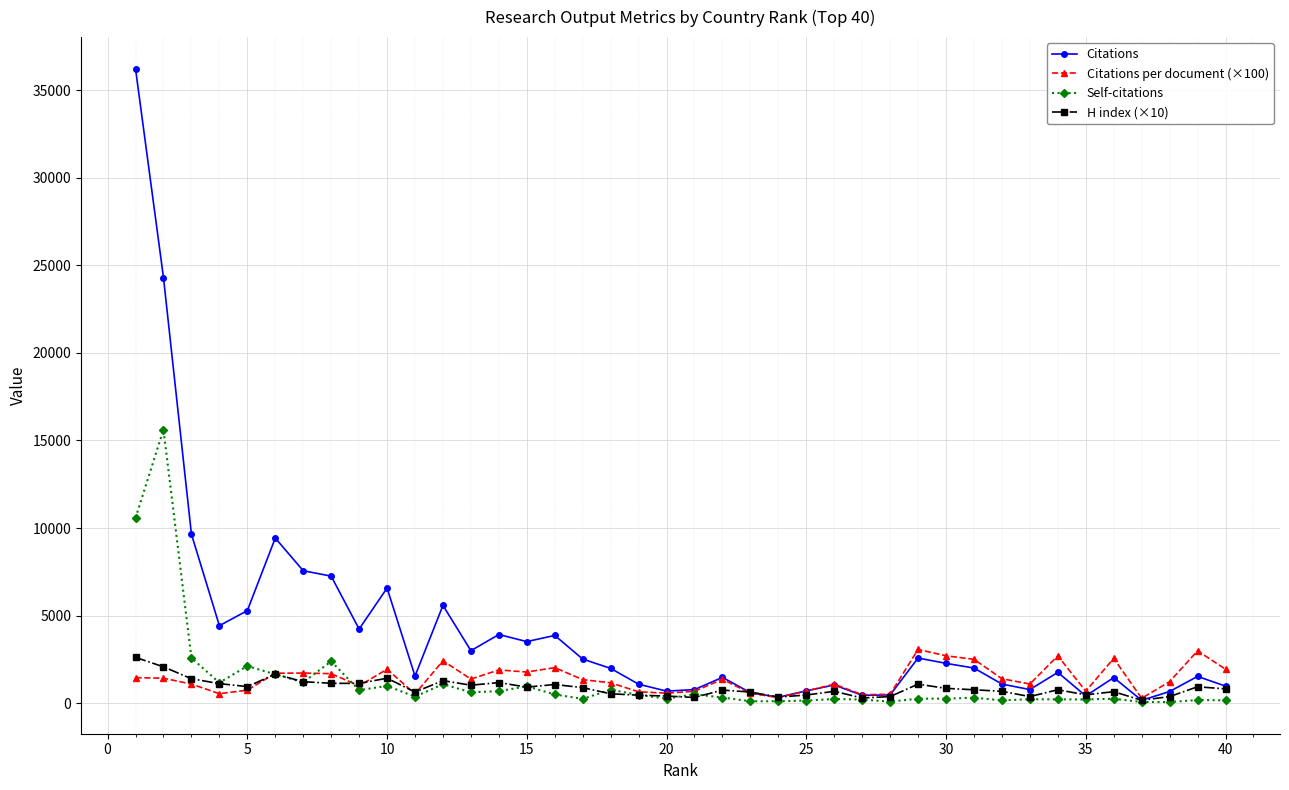

How many lines are shown in the chart?

4